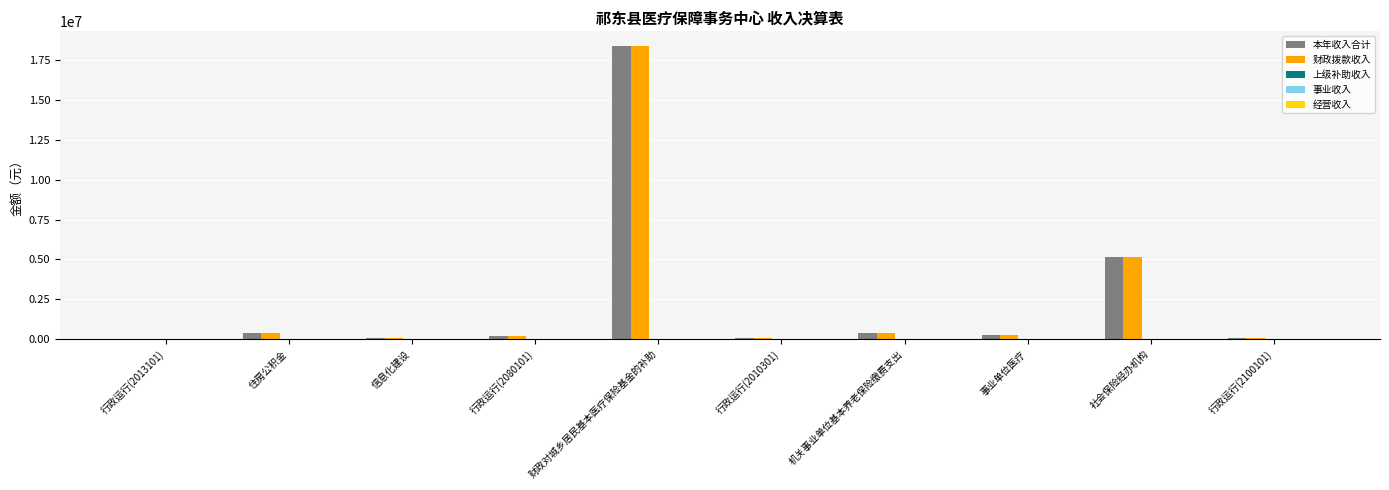

The 财政拨款收入 series shows 397872.4 at 机关事业单位基本养老保险缴费支出. True or false?

True